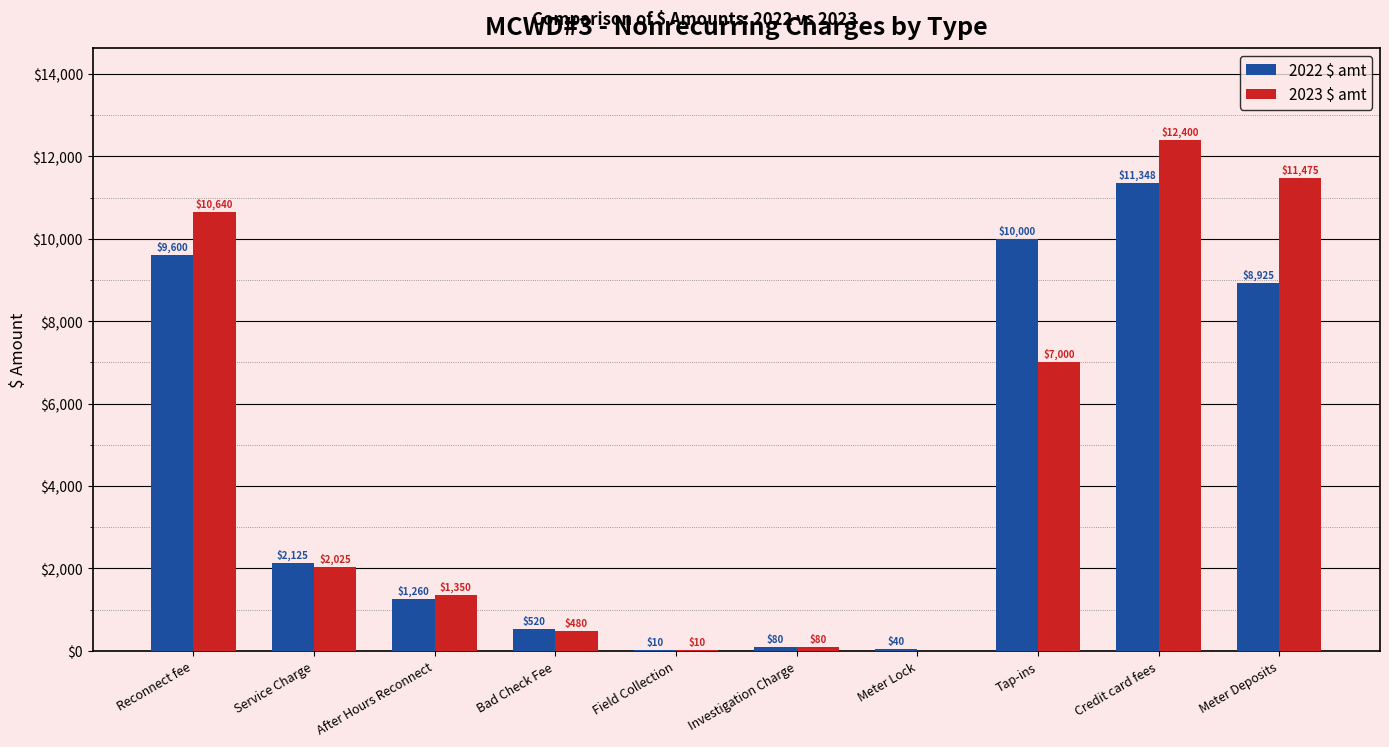

Are the bars horizontal?

No